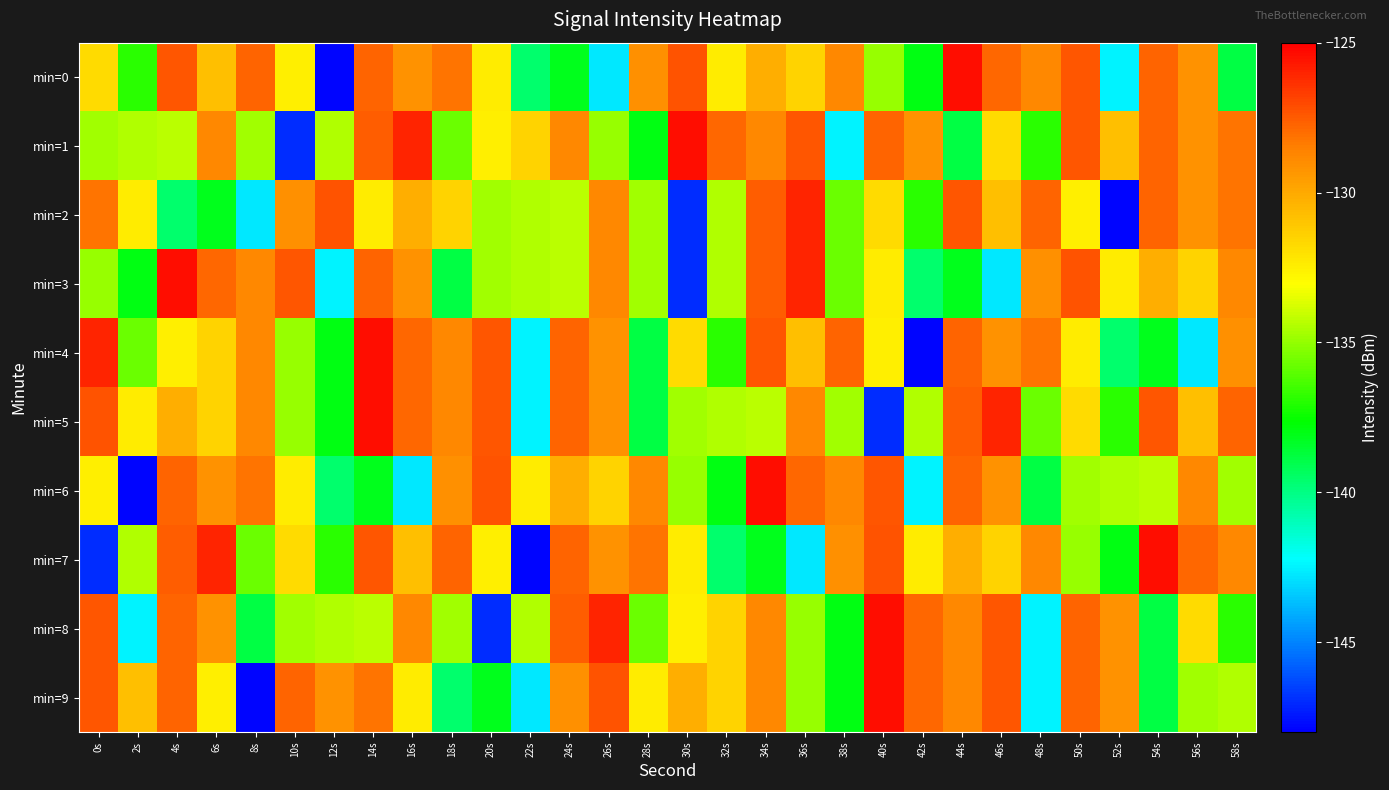

Which series has the largest total across all categories?

min=1